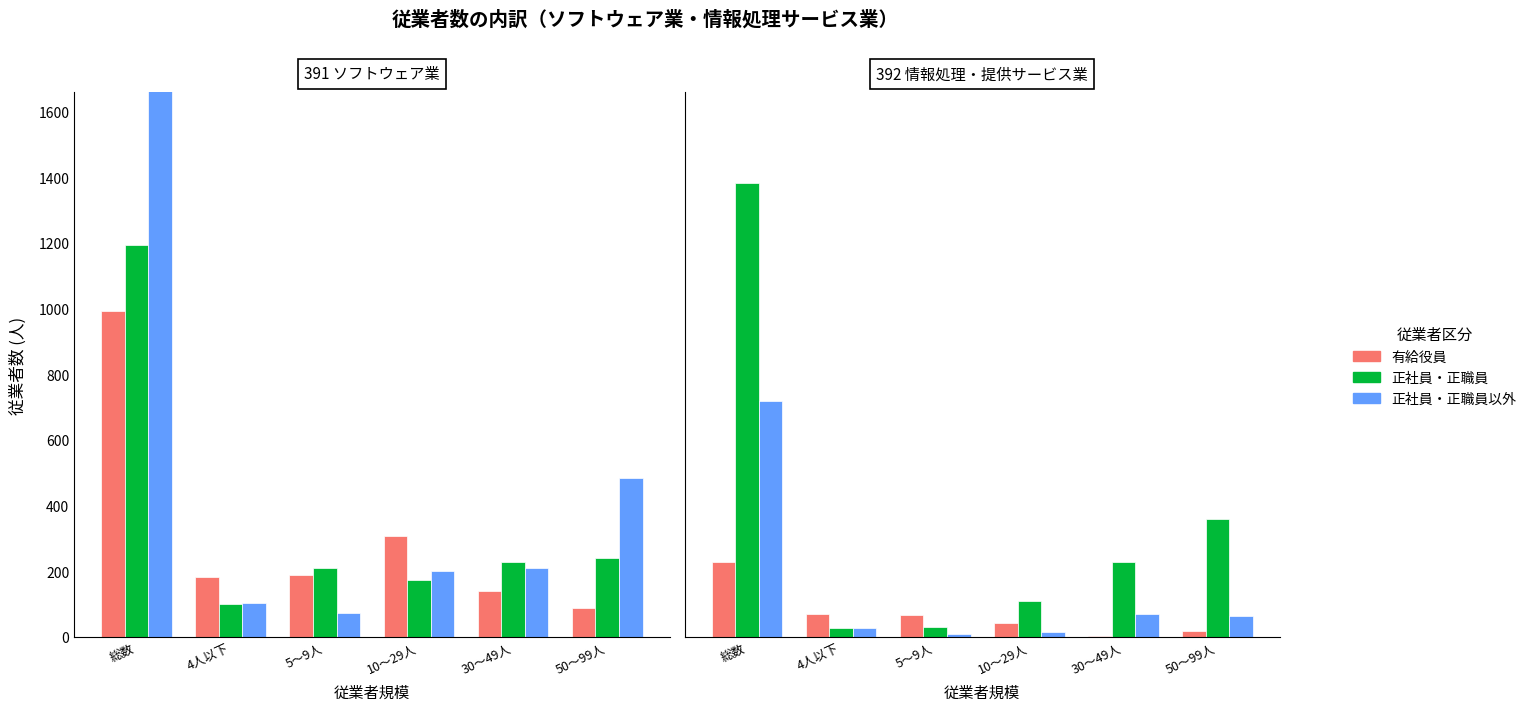

Reading right to left, extract all data points from this chart.

有給役員: 50～99人=16	30～49人=2	10～29人=41	5～9人=65	4人以下=68	総数=229
正社員・正職員: 50～99人=358	30～49人=226	10～29人=108	5～9人=28	4人以下=27	総数=1382
正社員・正職員以外: 50～99人=64	30～49人=68	10～29人=13	5～9人=9	4人以下=27	総数=719